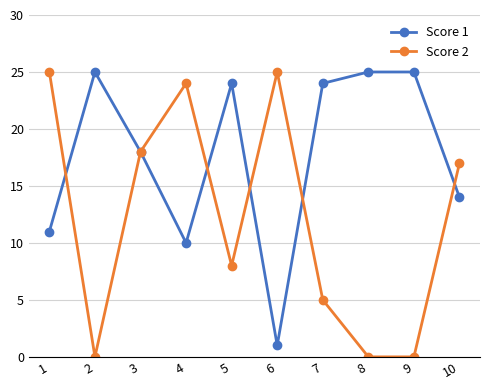

Between 7 and 8, which series saw the biggest shift?

Score 2